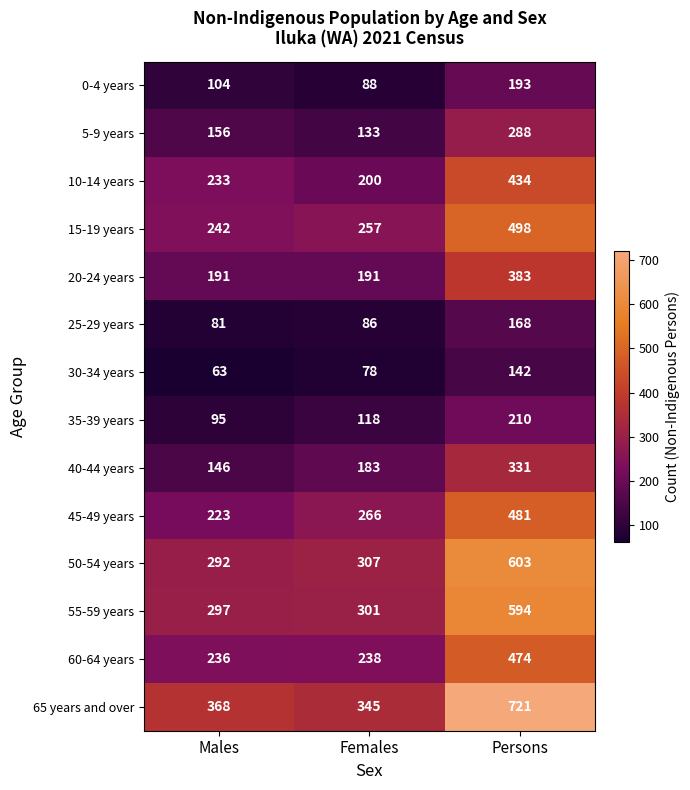

What is the difference between the second highest and minimum values in the 40-44 years series?

37